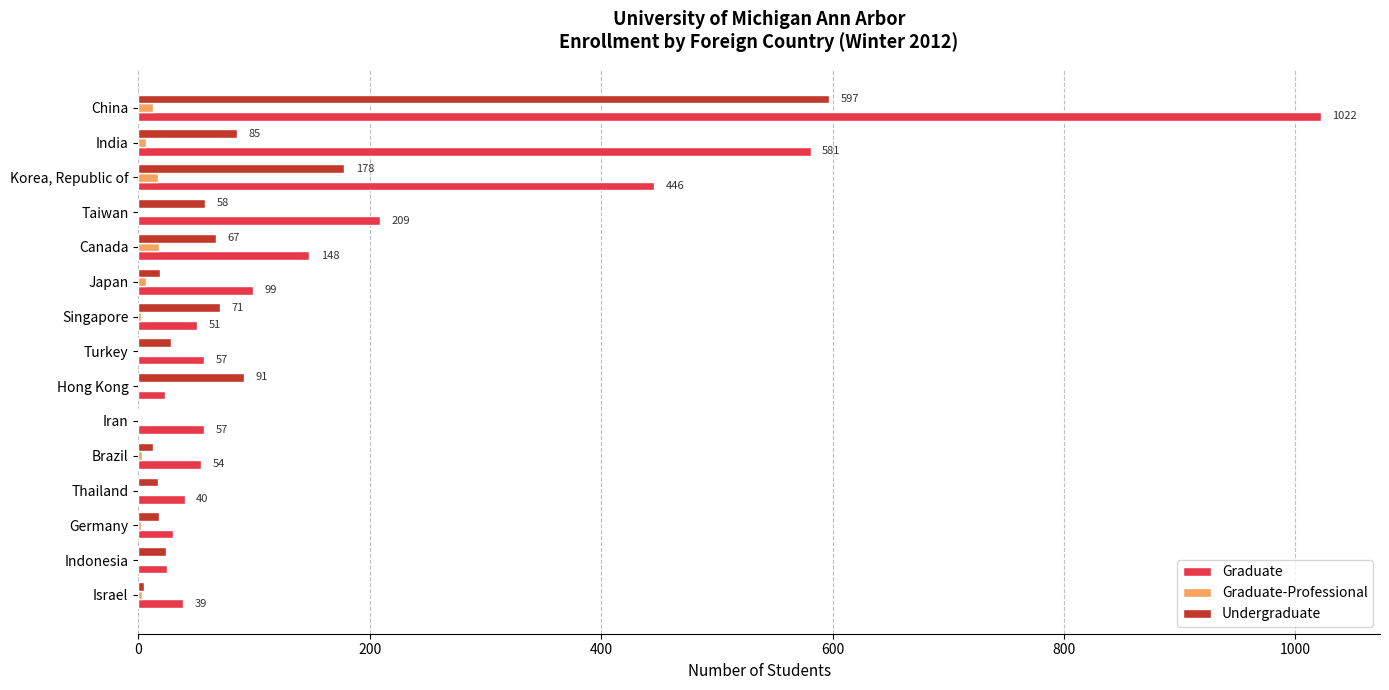

Which category has the highest value in the Graduate series?

China